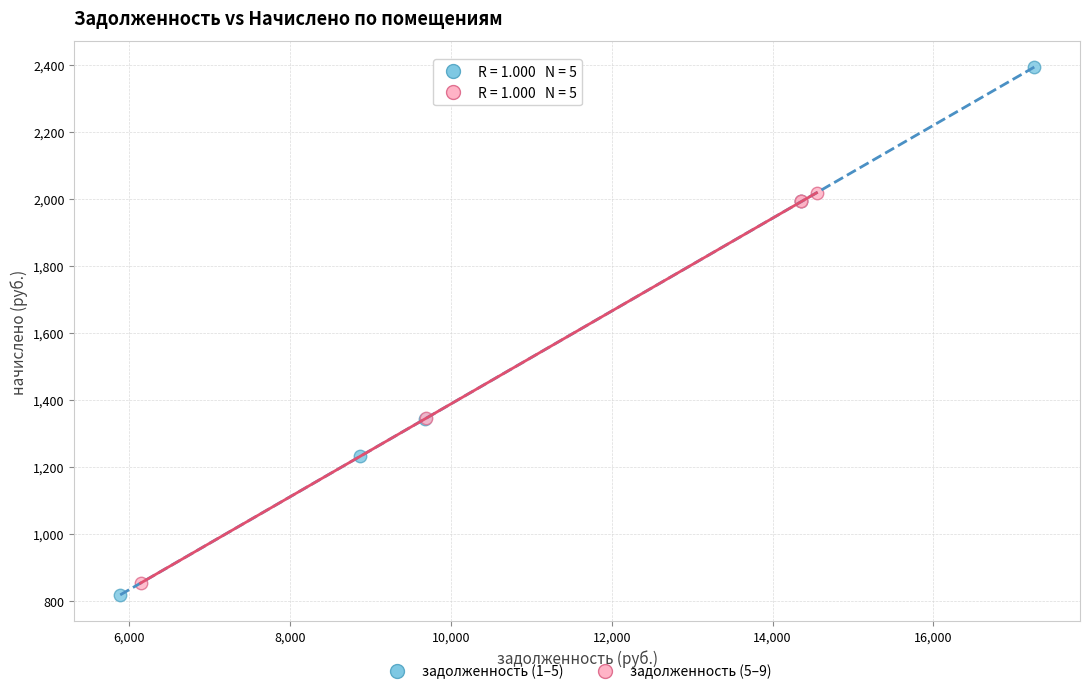

Which series contains the lowest Y value?

задолженность (1–5)